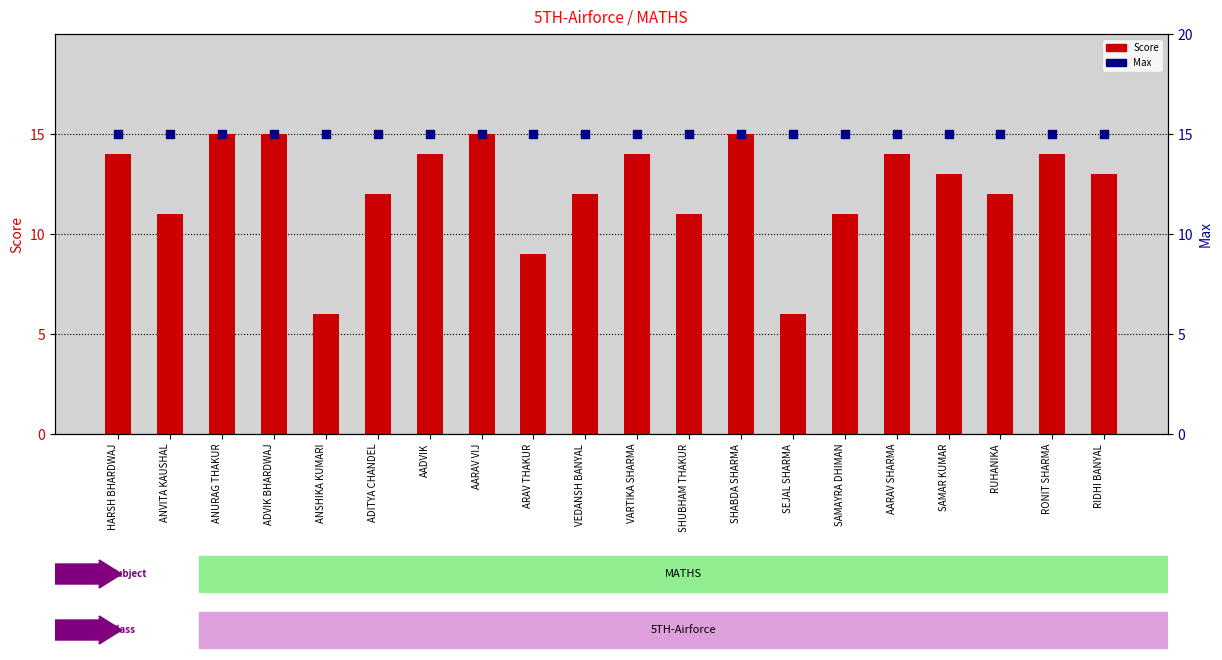

Which series reaches the minimum Y coordinate?

Score